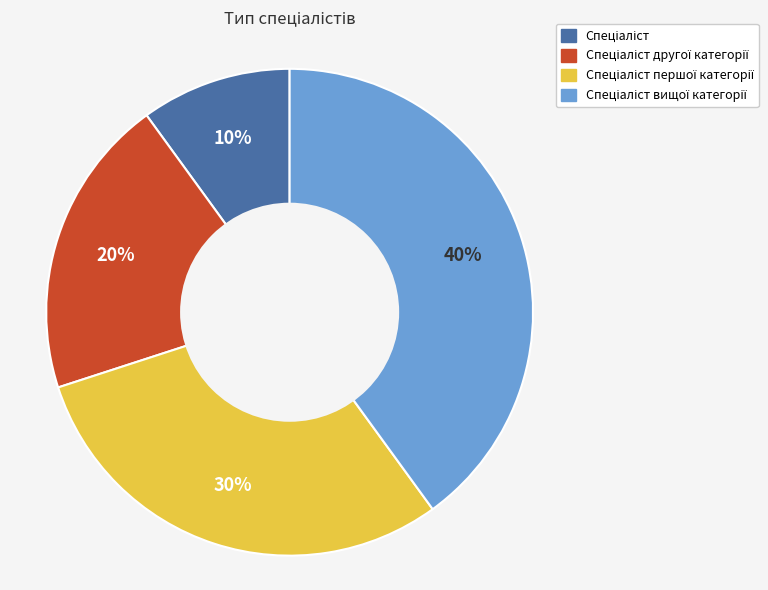

Is there a majority slice in this chart?

No